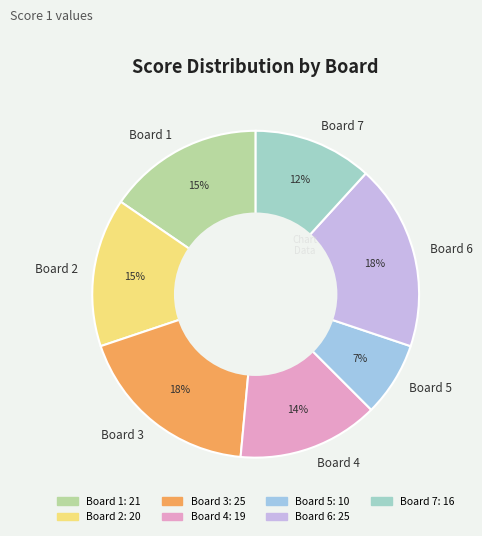

What is the smallest slice in the pie chart?

Board 5